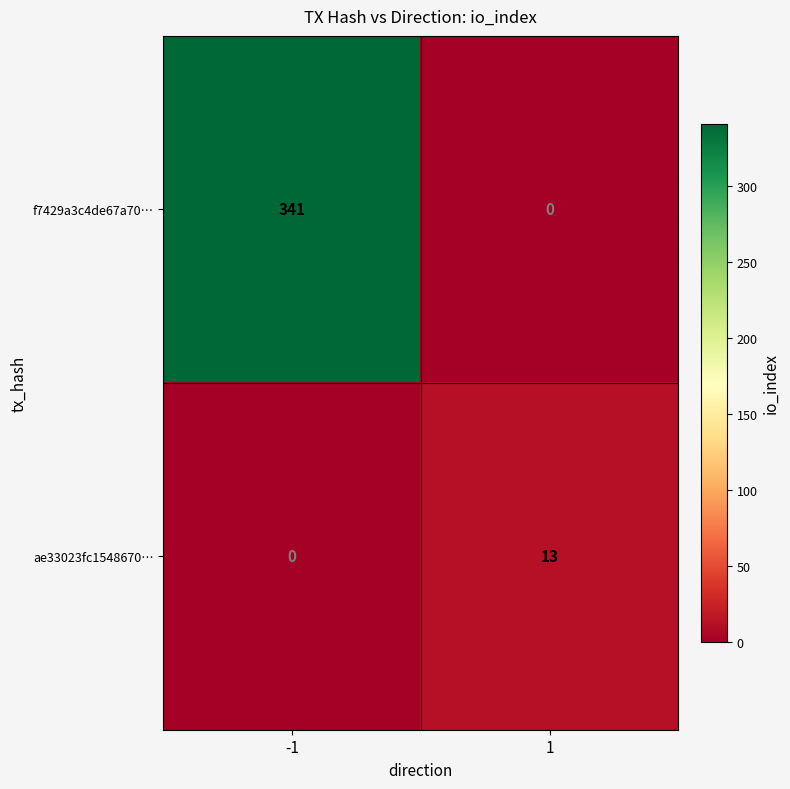

True or false: ae33023fc1548670… has a value of 0 at -1.

True